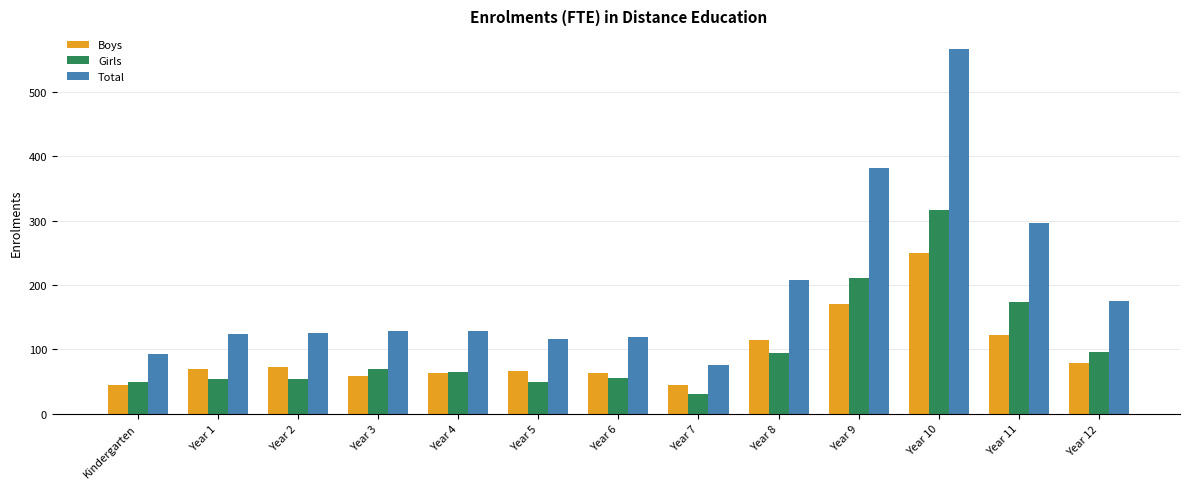

Which series has the widest spread of values?

Total